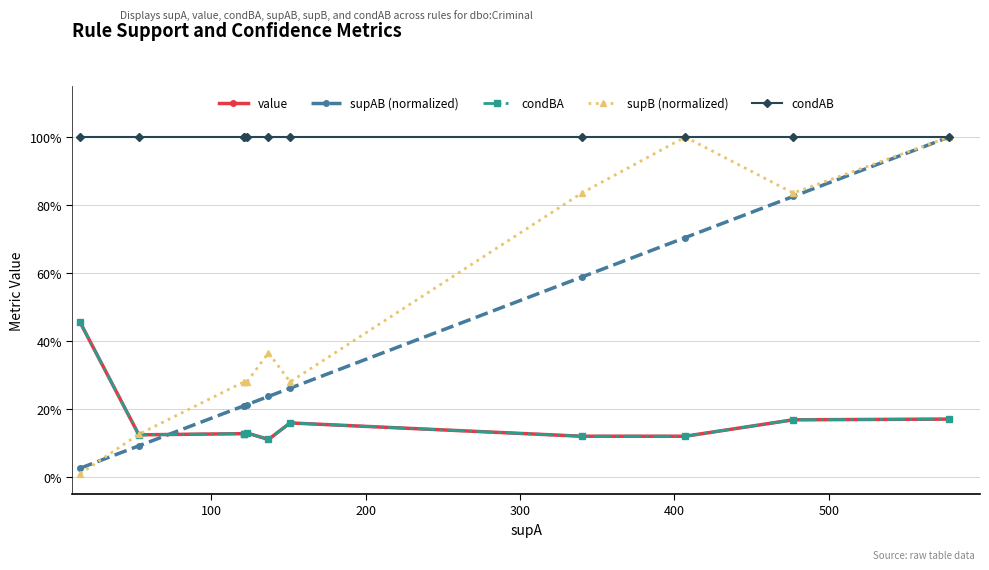

In supB (normalized), how many points are higher than both neighbors (excluding endpoints)?

2